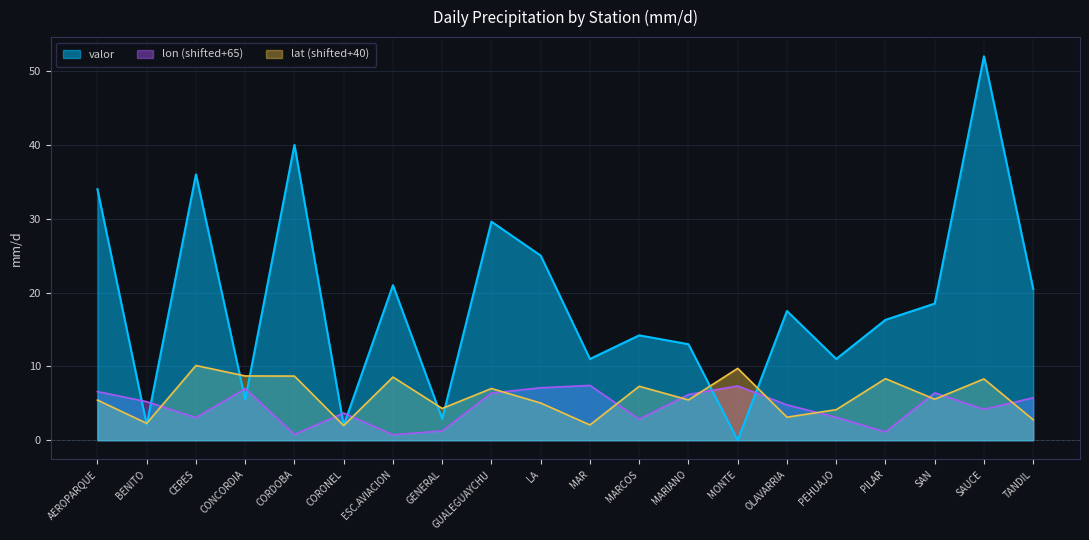

Which label corresponds to the largest value in the chart?

SAUCE